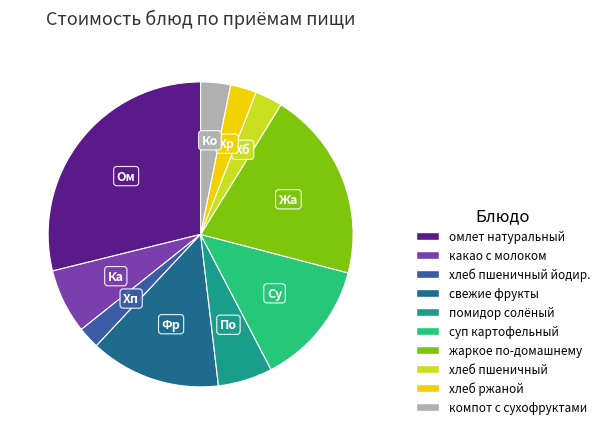

Does any single category account for the majority?

No